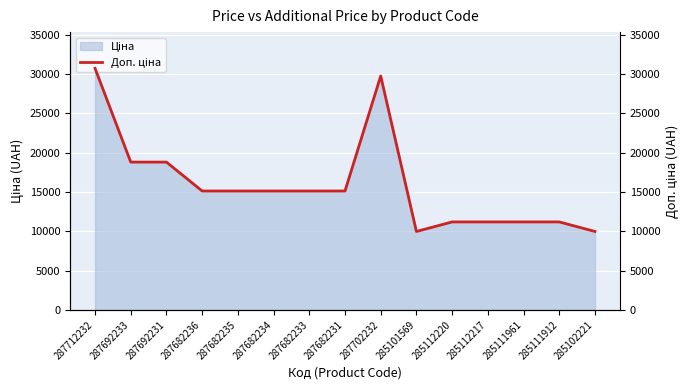

How many values are below 15120?

6